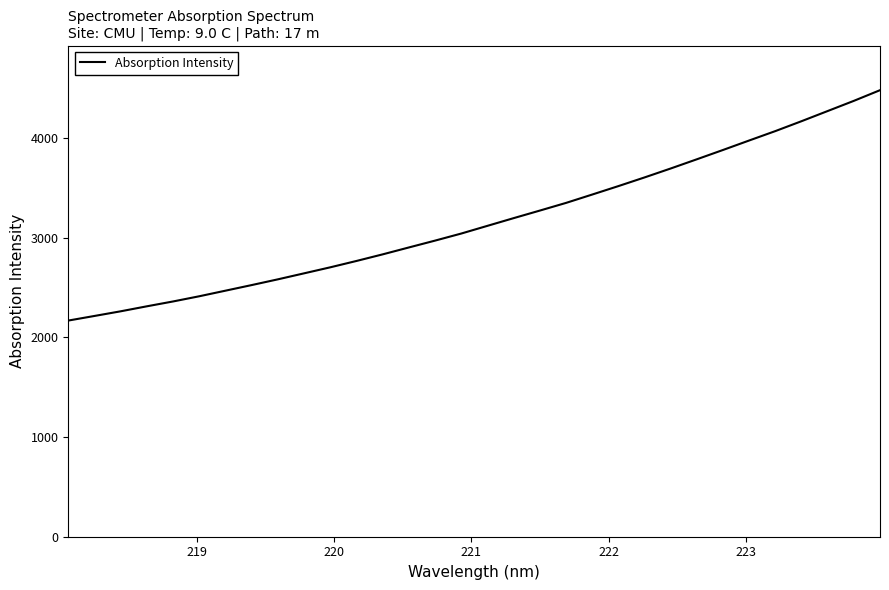

How many lines are shown in the chart?

1